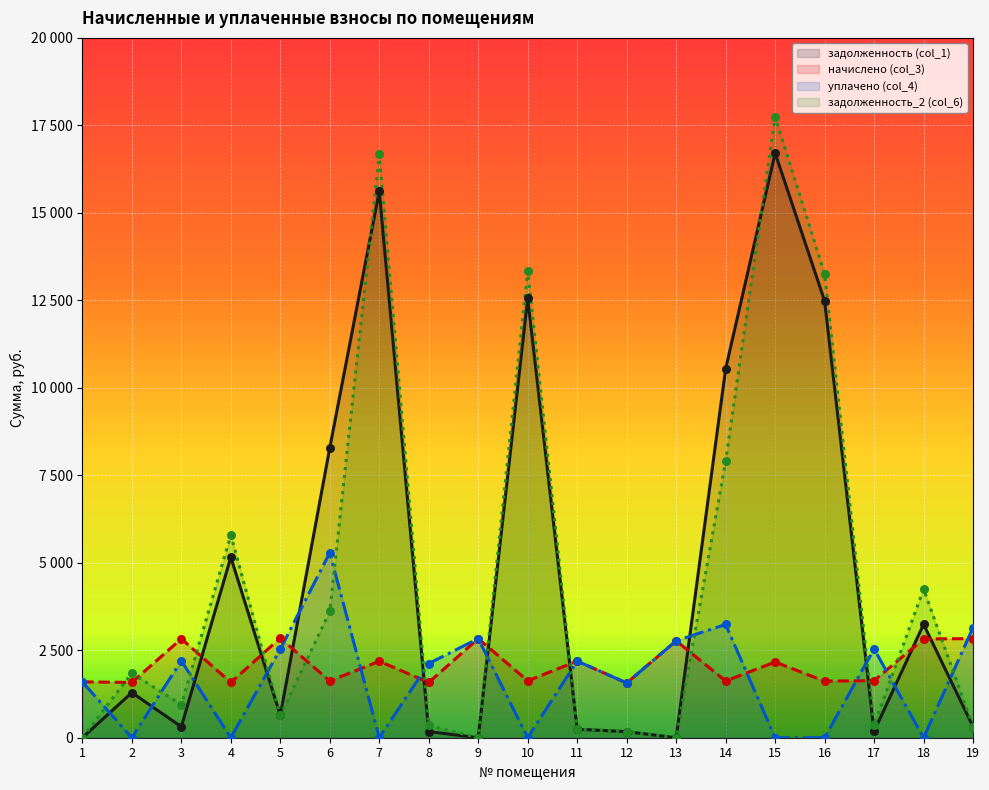

Which series has the largest total across all categories?

задолженность (col_1) (line)